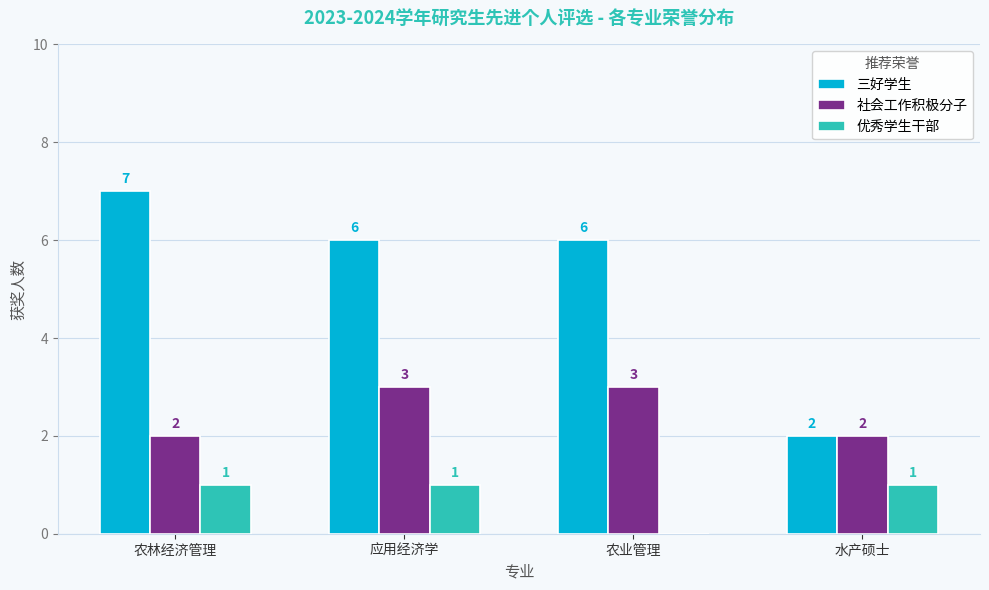

Reading left to right, extract all data points from this chart.

三好学生: 农林经济管理=7	应用经济学=6	农业管理=6	水产硕士=2
社会工作积极分子: 农林经济管理=2	应用经济学=3	农业管理=3	水产硕士=2
优秀学生干部: 农林经济管理=1	应用经济学=1	农业管理=0	水产硕士=1